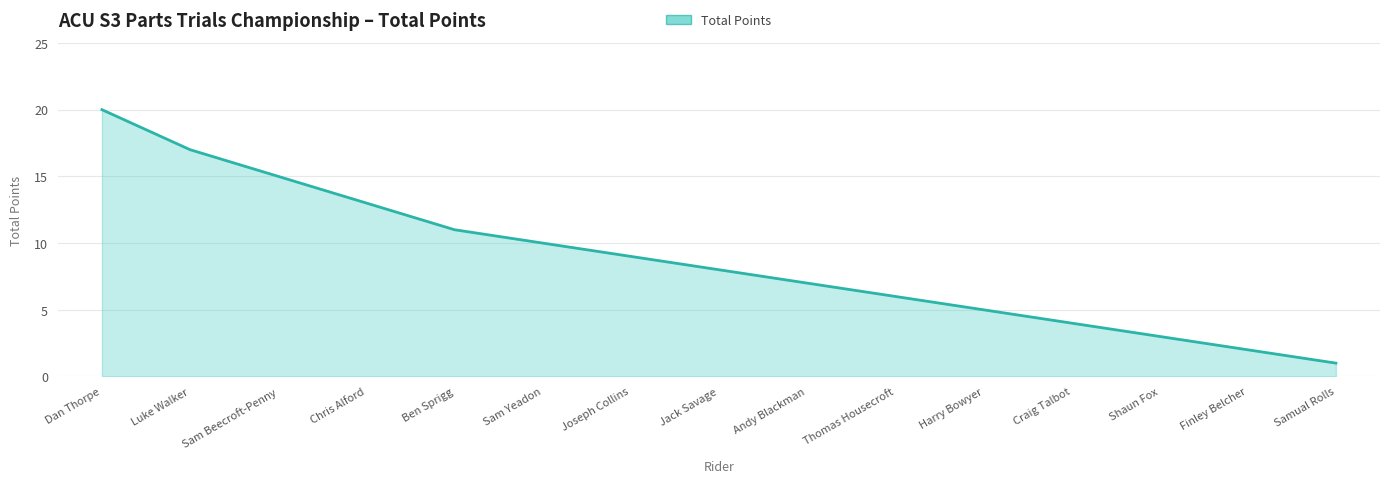

Rank the categories by value from highest to lowest.

Dan Thorpe, Luke Walker, Sam Beecroft-Penny, Chris Alford, Ben Sprigg, Sam Yeadon, Joseph Collins, Jack Savage, Andy Blackman, Thomas Housecroft, Harry Bowyer, Craig Talbot, Shaun Fox, Finley Belcher, Samual Rolls